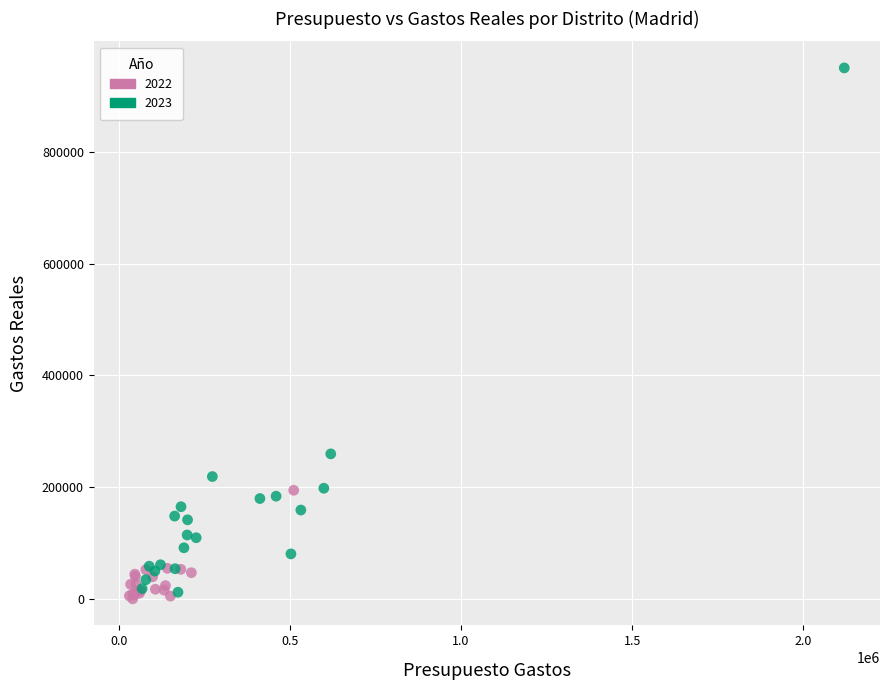

Which series reaches the maximum Y coordinate?

2023